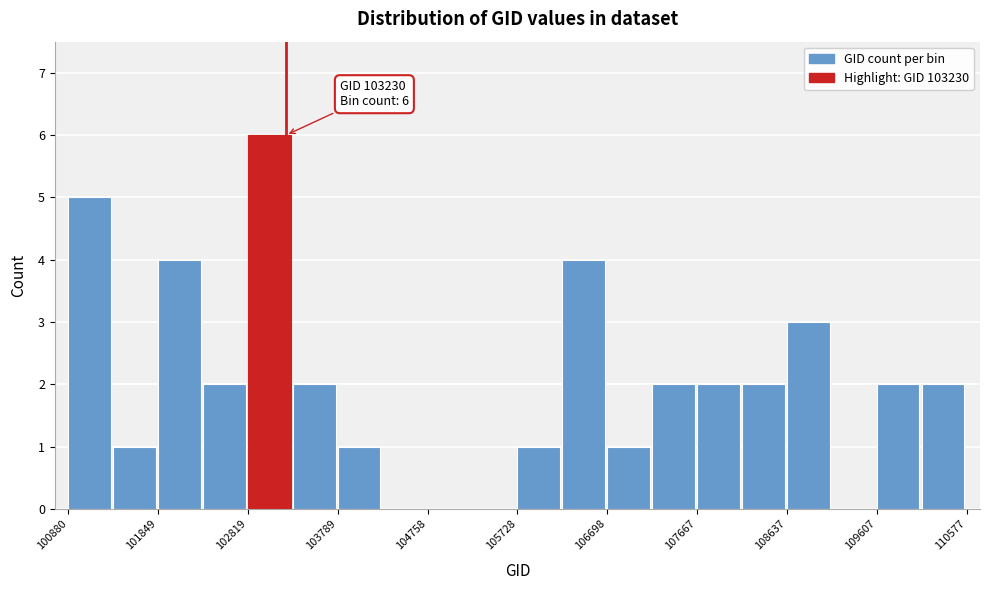

Over which range of the x-axis is the bar tallest?

102800 to 103300